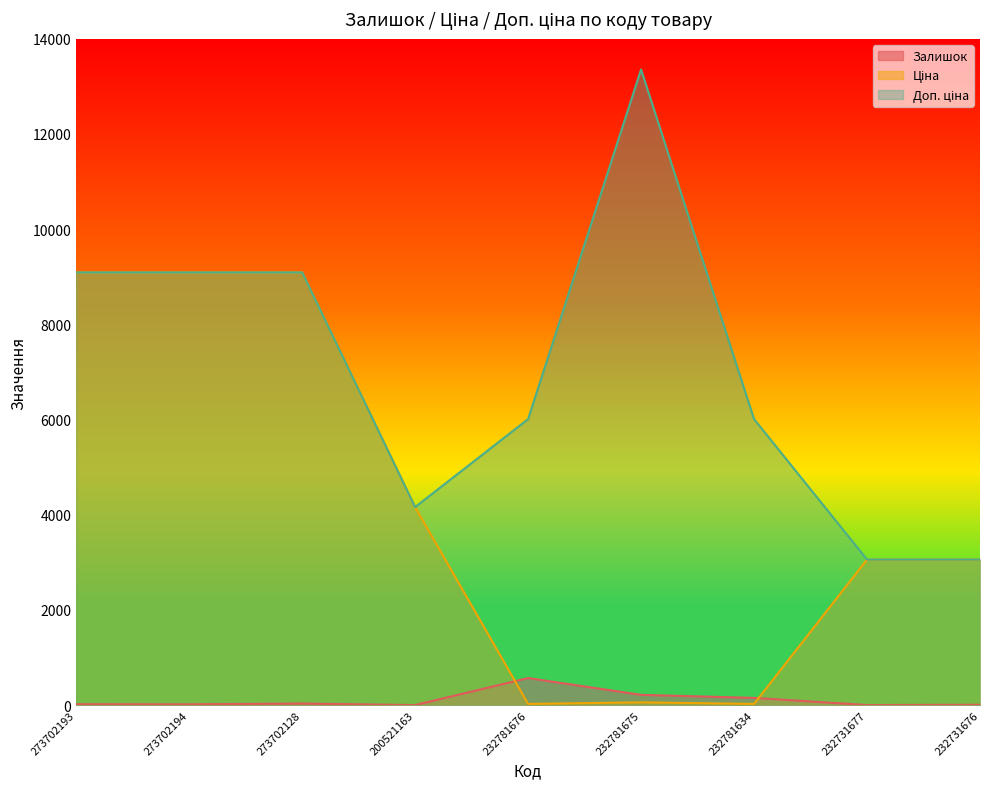

What is the total value across all series at 273702194?

18202.0